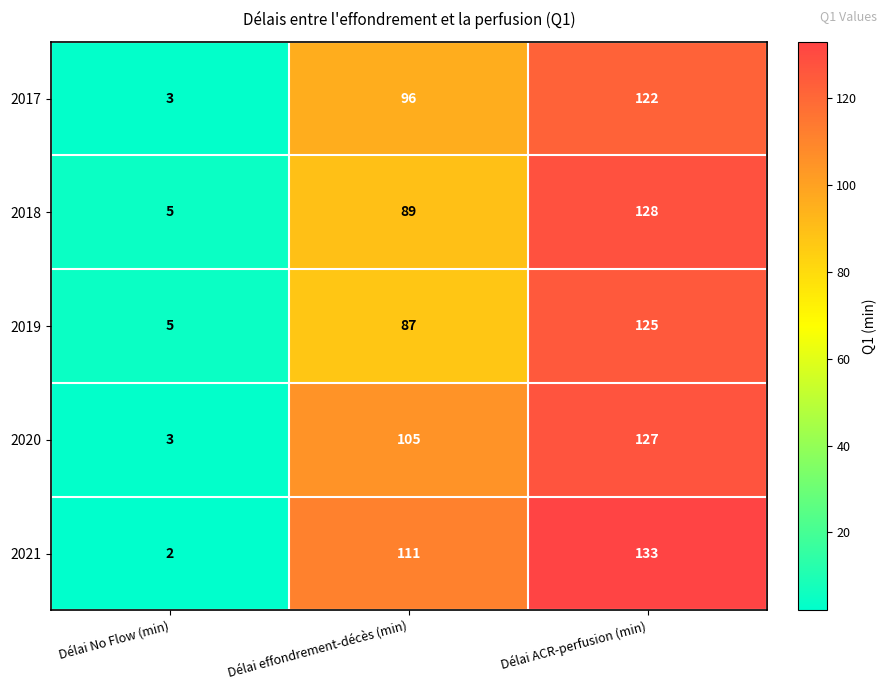

Reading right to left, extract all data points from this chart.

2017: Délai ACR-perfusion (min)=122	Délai effondrement-décès (min)=96	Délai No Flow (min)=3
2018: Délai ACR-perfusion (min)=128	Délai effondrement-décès (min)=89	Délai No Flow (min)=5
2019: Délai ACR-perfusion (min)=125	Délai effondrement-décès (min)=87	Délai No Flow (min)=5
2020: Délai ACR-perfusion (min)=127	Délai effondrement-décès (min)=105	Délai No Flow (min)=3
2021: Délai ACR-perfusion (min)=133	Délai effondrement-décès (min)=111	Délai No Flow (min)=2